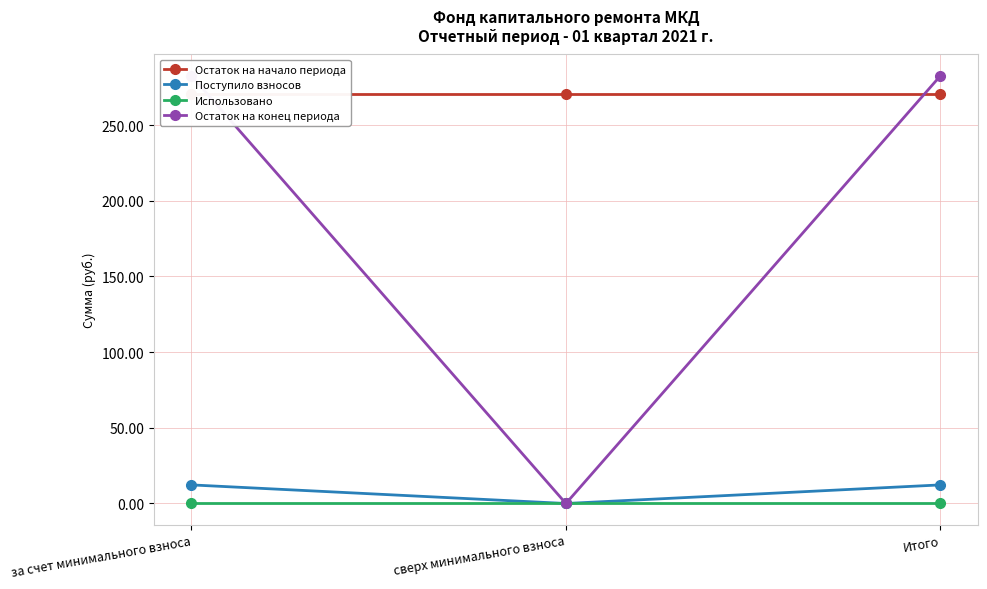

The value of Остаток на начало периода at сверх минимального взноса is 480.7. True or false?

False